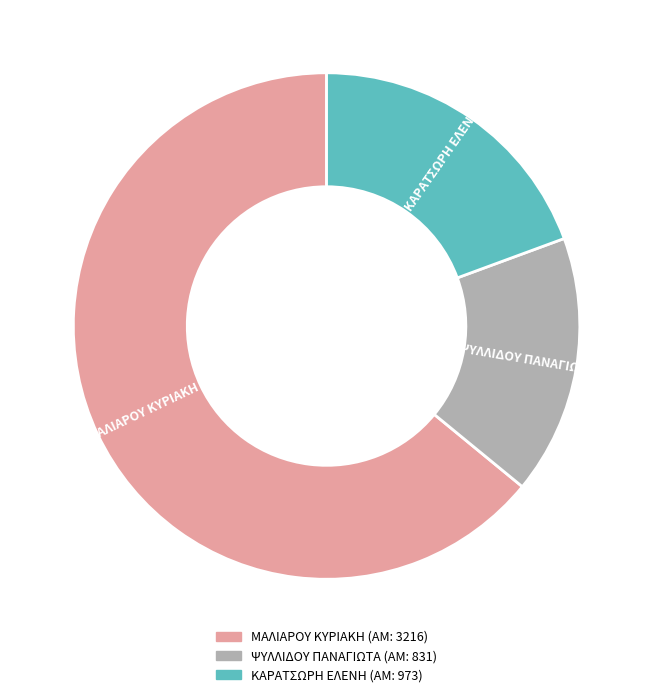

Count the number of slices in the pie.

3